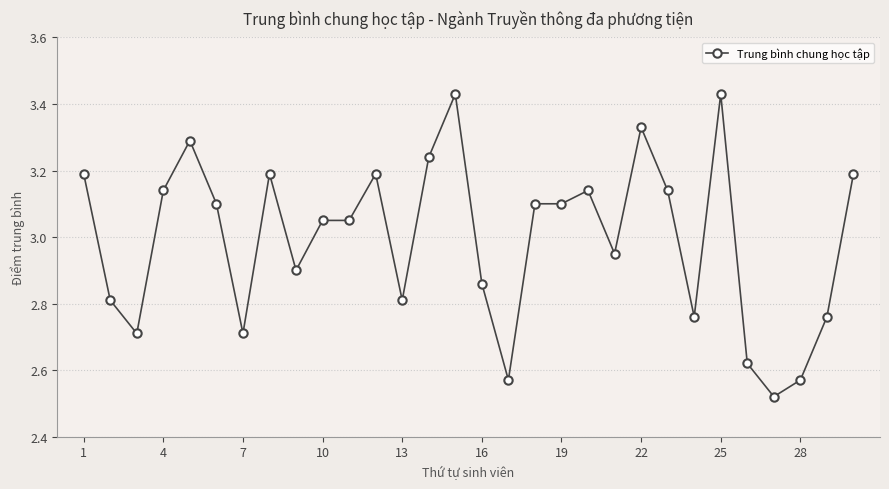

What is the difference between the maximum and minimum values?

0.9